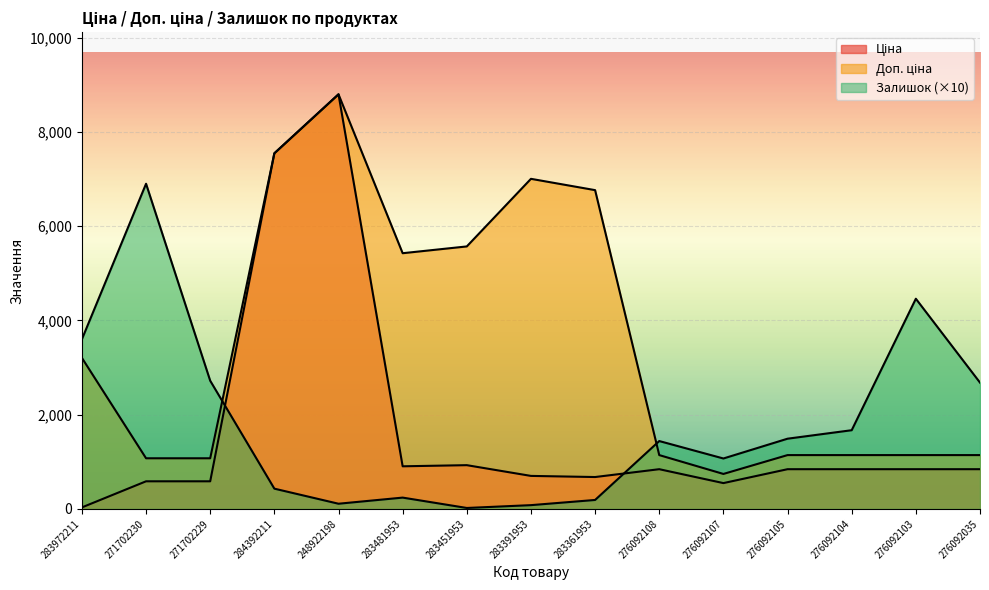

How many lines are shown in the chart?

3